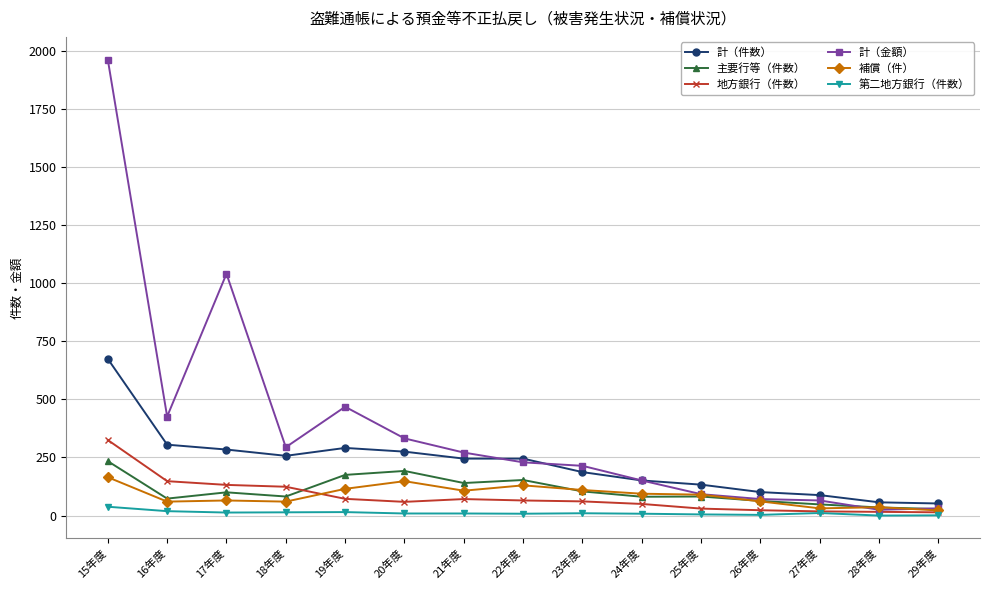

Is this an area chart (filled region under the line)?

No